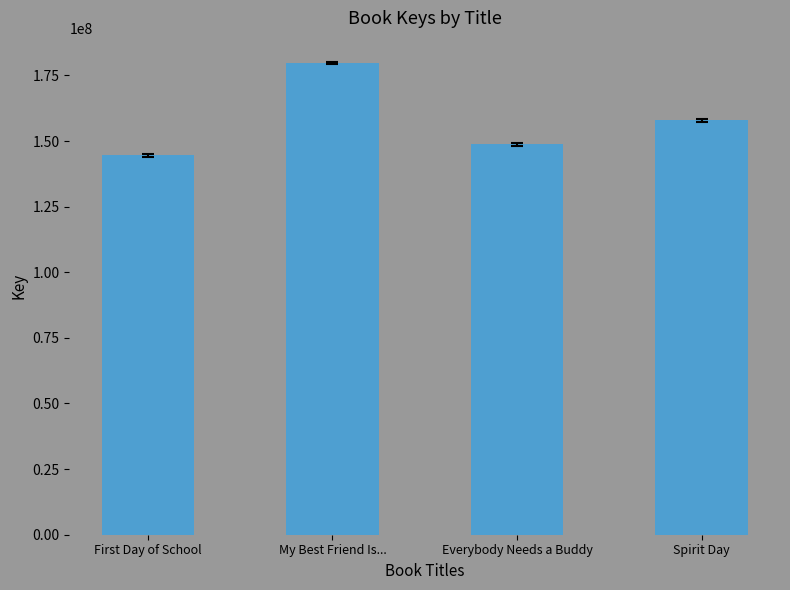

Are the bars horizontal?

No